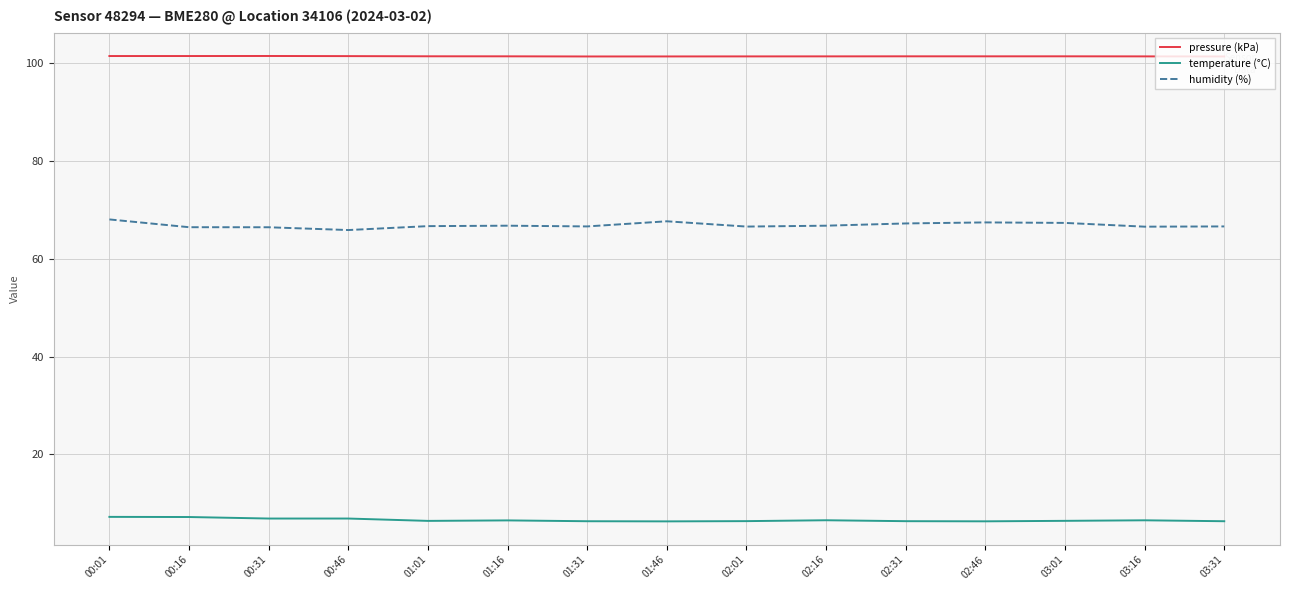

Which series has the widest spread of values?

humidity (%)